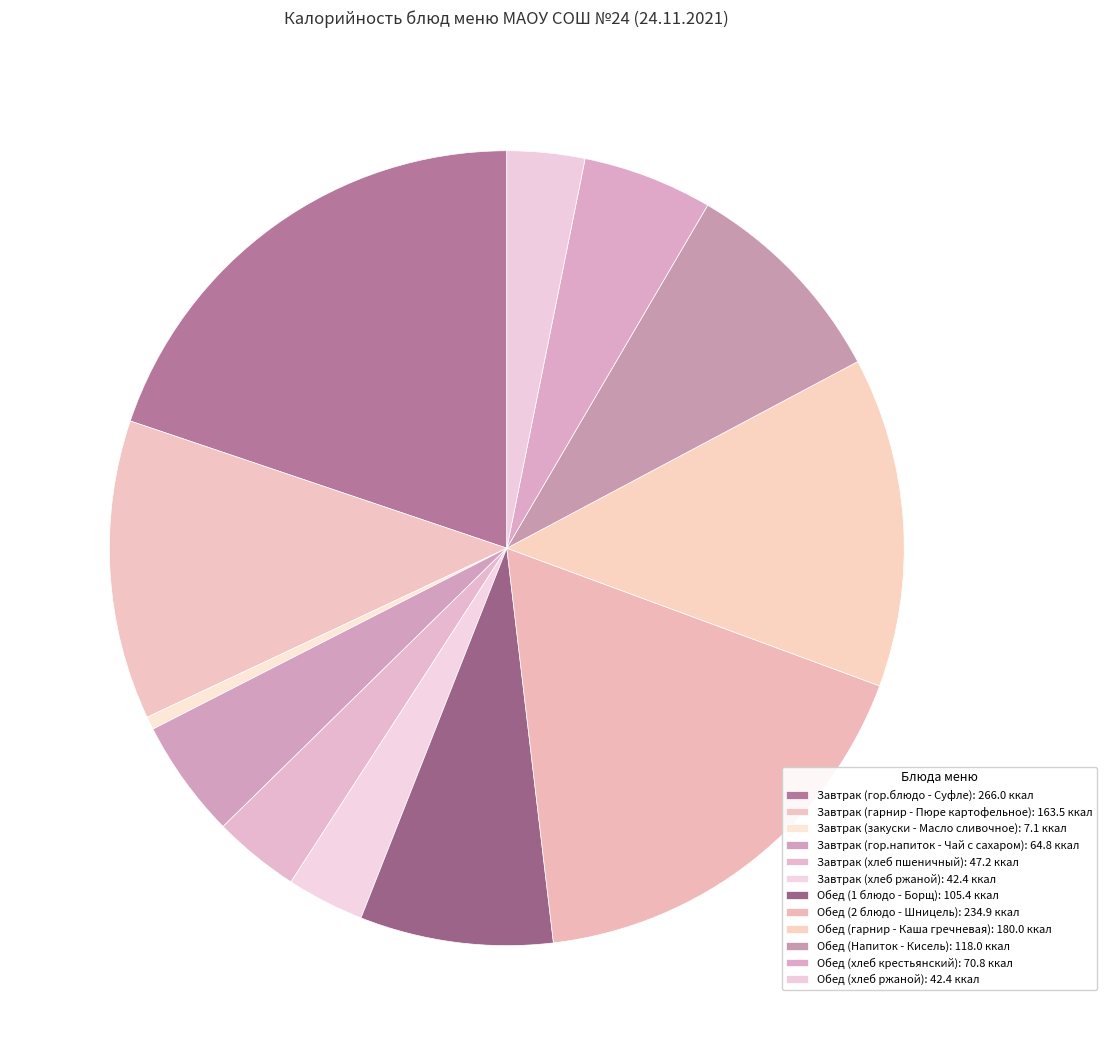

What percentage do Завтрак (гор.блюдо - Суфле) and Обед (1 блюдо - Борщ) together represent?

27.7%